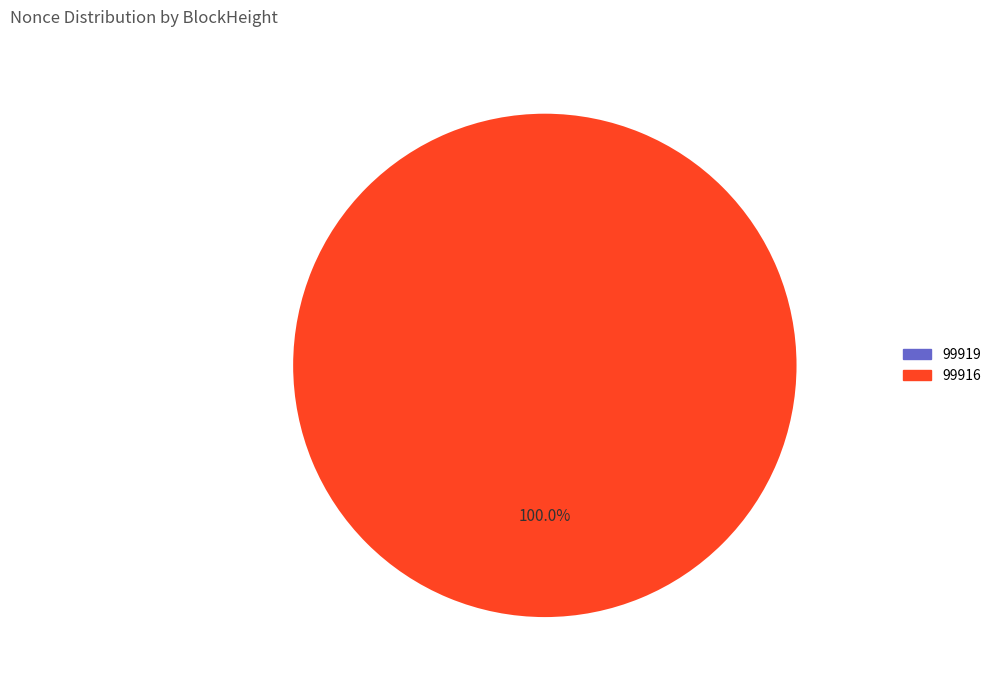

Is it true that 99919 is 1% of the pie?

False